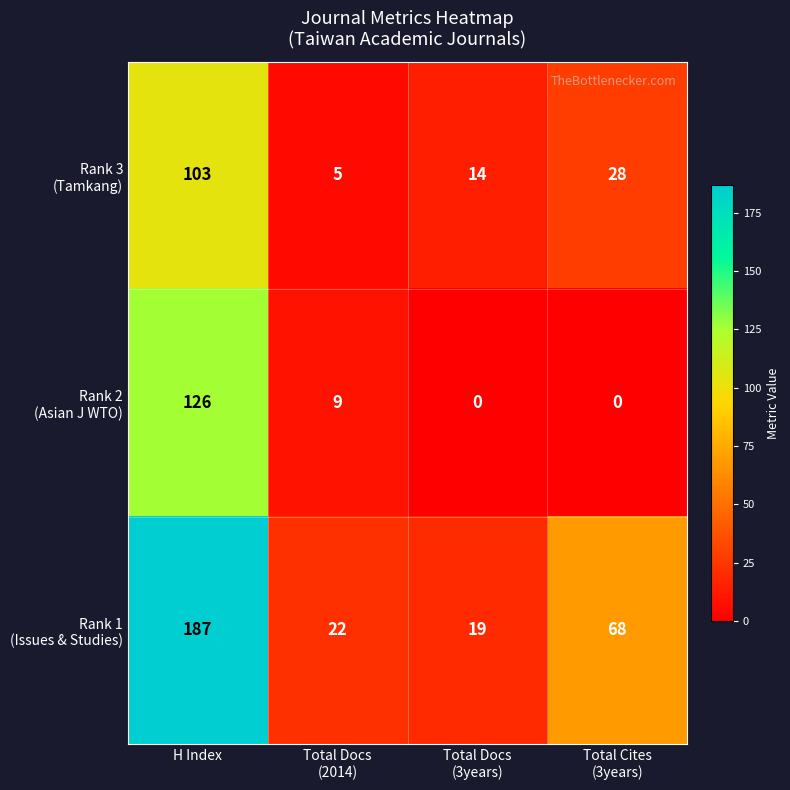

What is the spread (max minus min) of values at H Index?

84